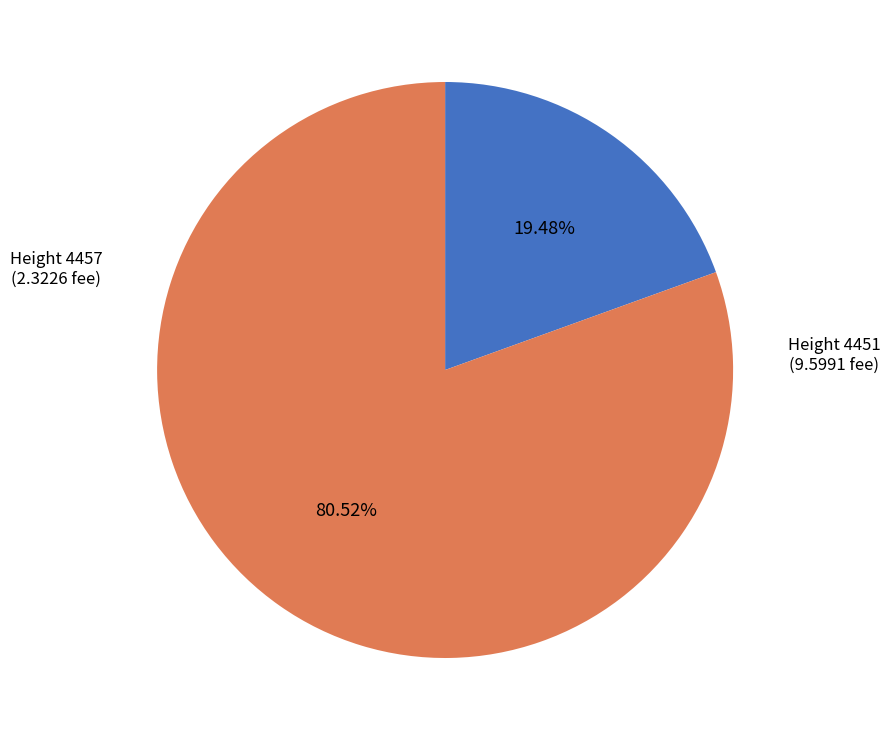

Is there any slice that represents more than half of the pie?

Yes